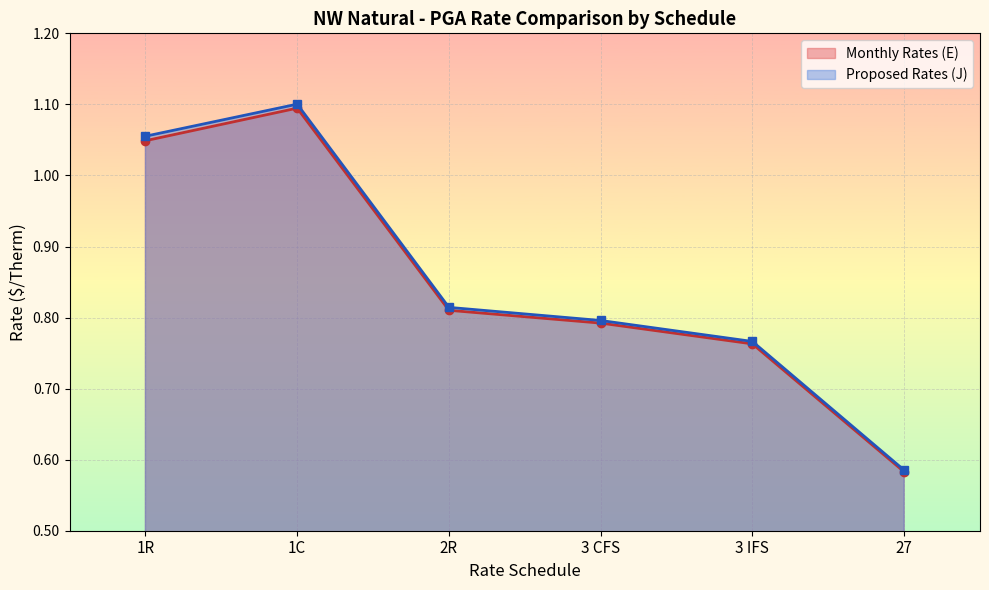

True or false: Monthly Rates (E) and Proposed Rates (J) intersect in this chart.

False